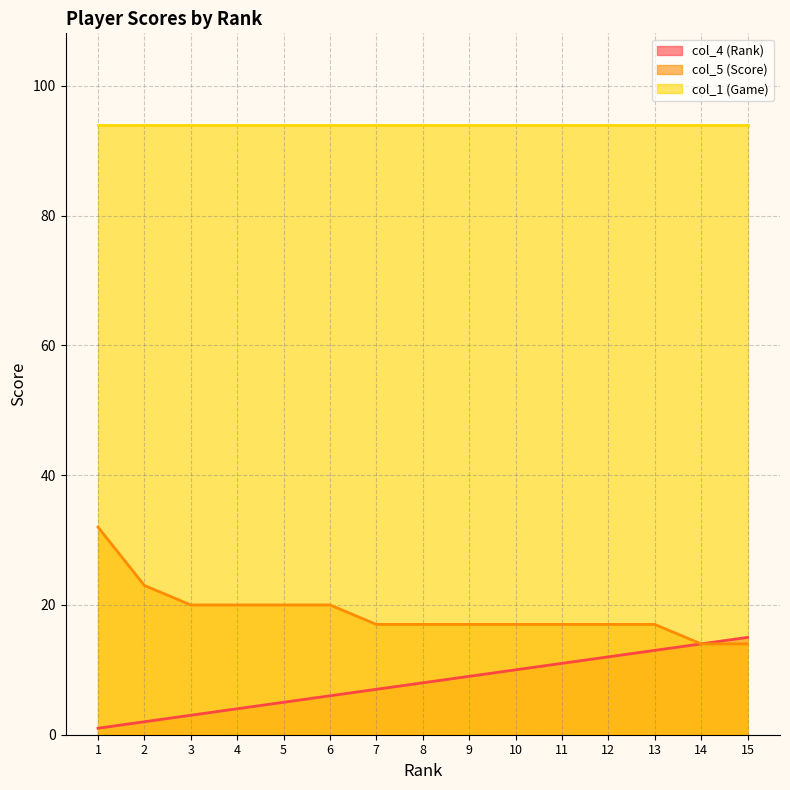

Between 6 and 2, which is larger?

6